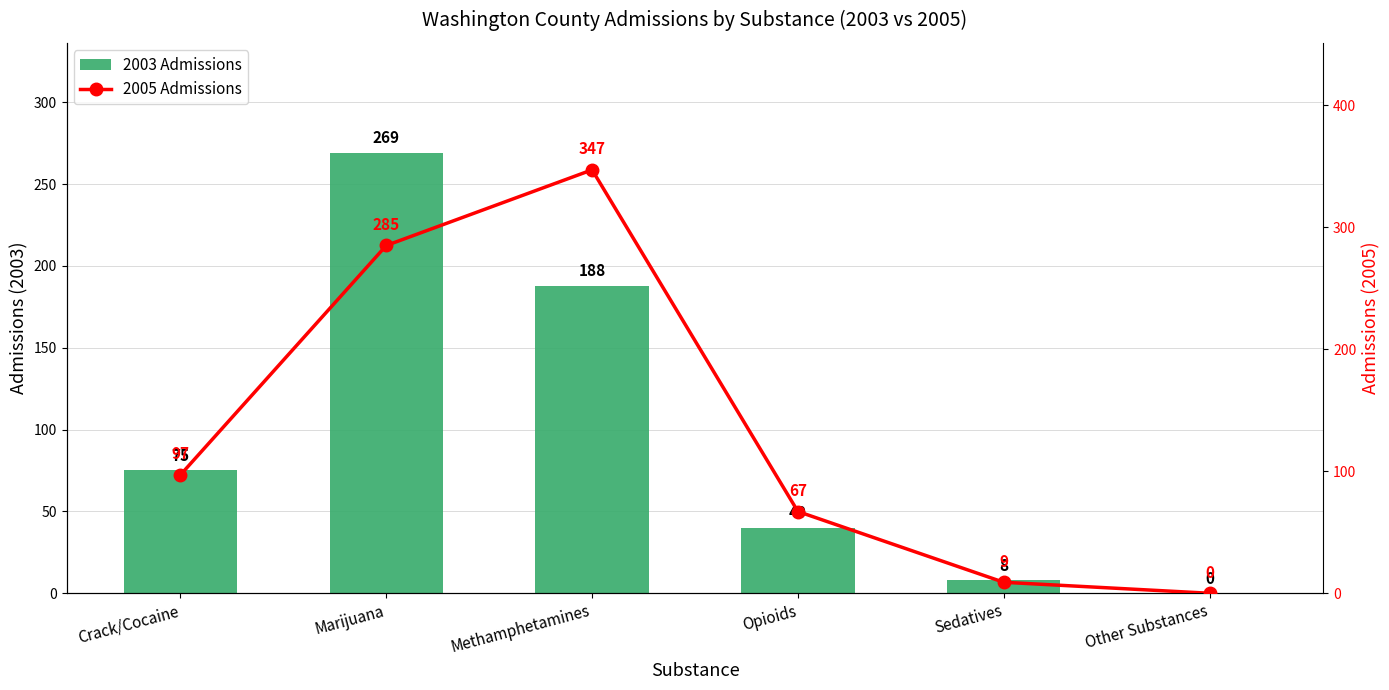

Reading left to right, list all the values displayed in this chart.

2003 Admissions: 75	269	188	40	8	0
2005 Admissions: 97	285	347	67	9	0